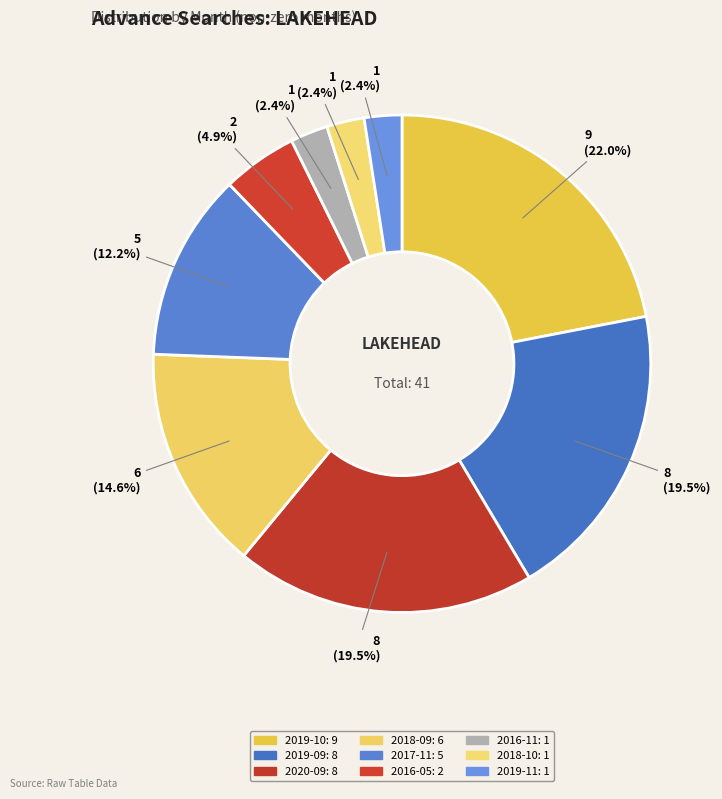

To the nearest percent, what percentage of the pie is 2018-10?

2%